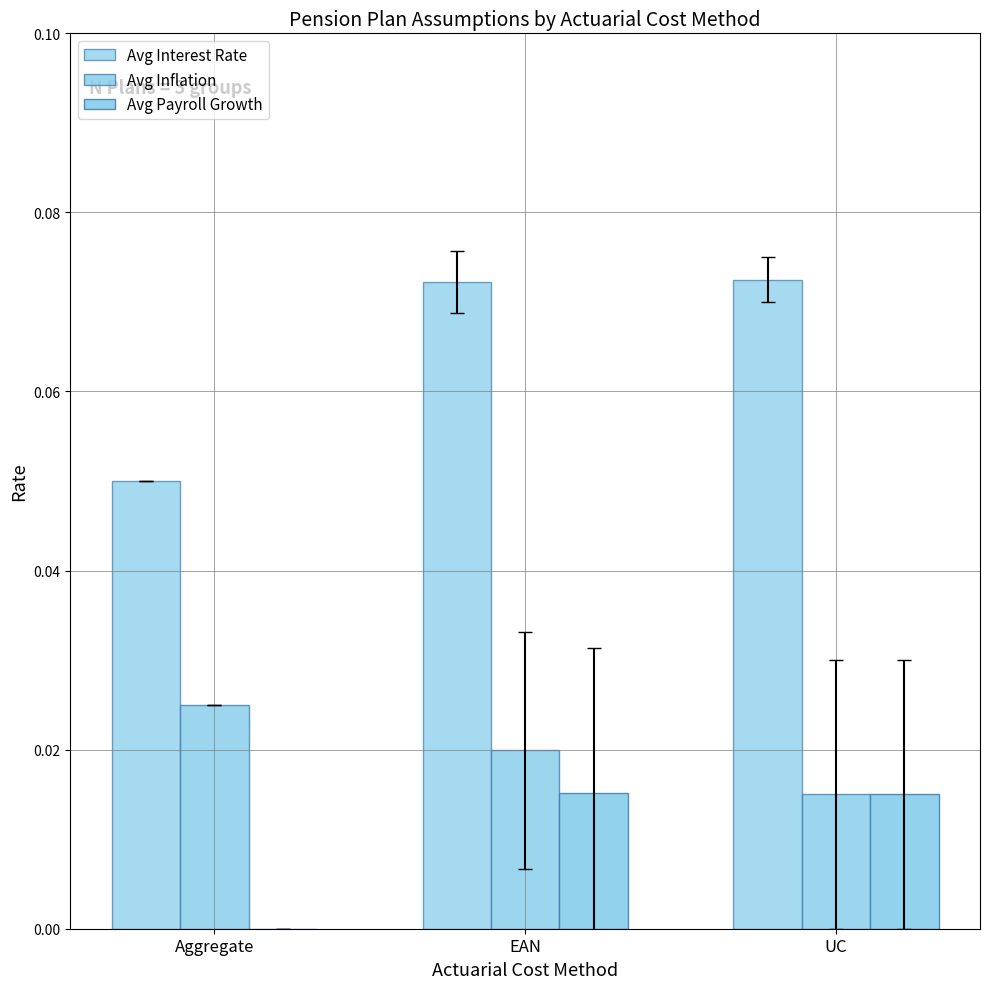

At which label does Avg Interest Rate reach its peak?

UC